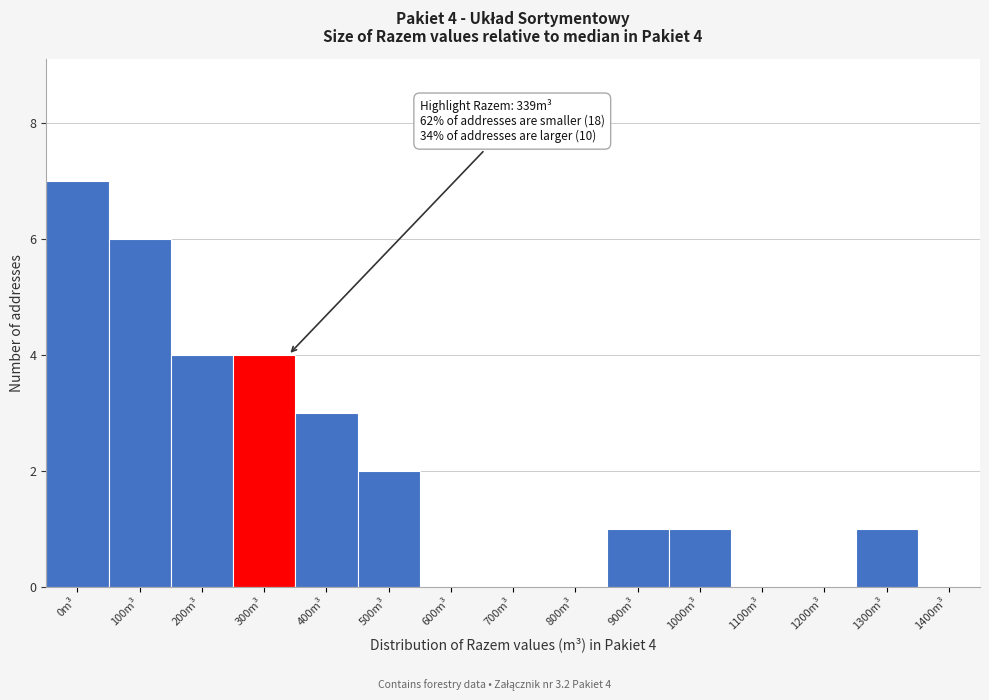

Reading left to right, list all the values displayed in this chart.

0m³=7	100m³=6	200m³=4	300m³=4	400m³=3	500m³=2	600m³=0	700m³=0	800m³=0	900m³=1	1000m³=1	1100m³=0	1200m³=0	1300m³=1	1400m³=0